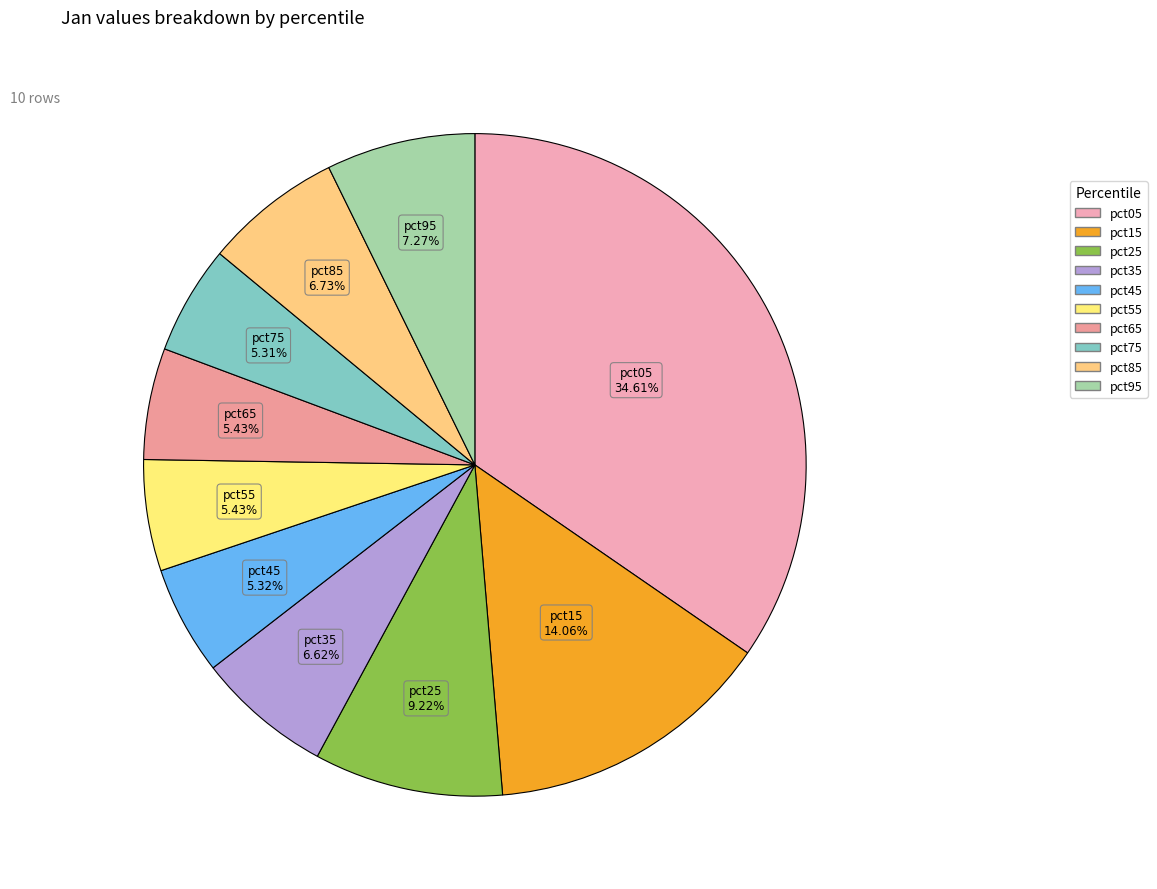

How many slices are in this pie chart?

10